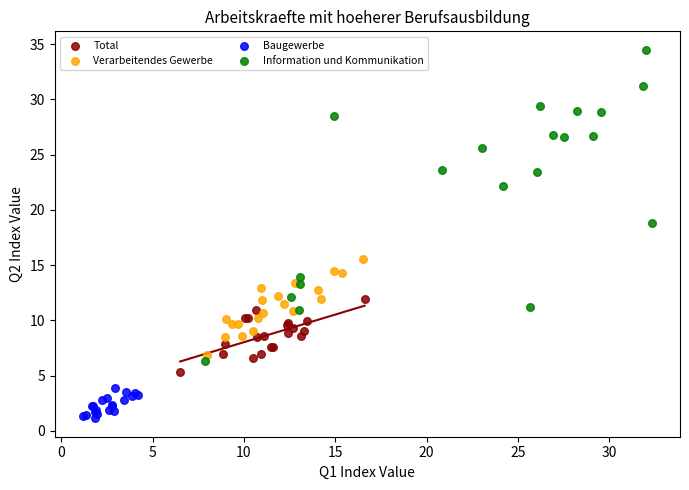

What are all the series names shown in the legend?

Total, Verarbeitendes Gewerbe, Baugewerbe, Information und Kommunikation